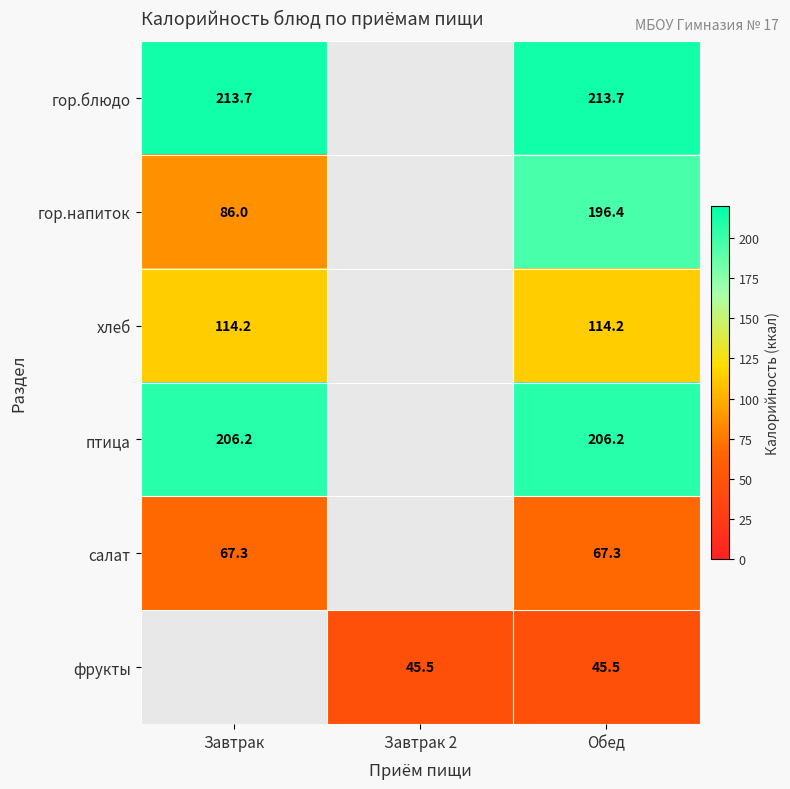

The гор.блюдо series shows 361.0 at Обед. True or false?

False